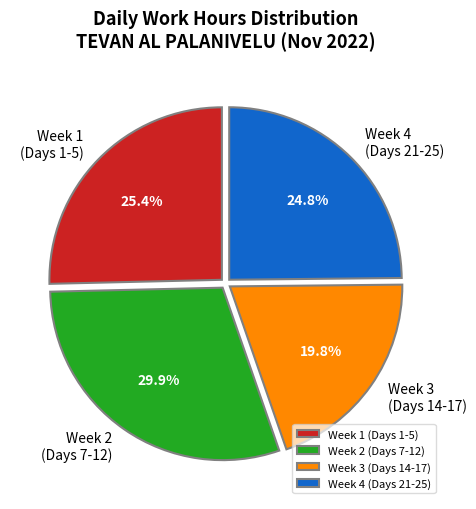

How many slices are in this pie chart?

4